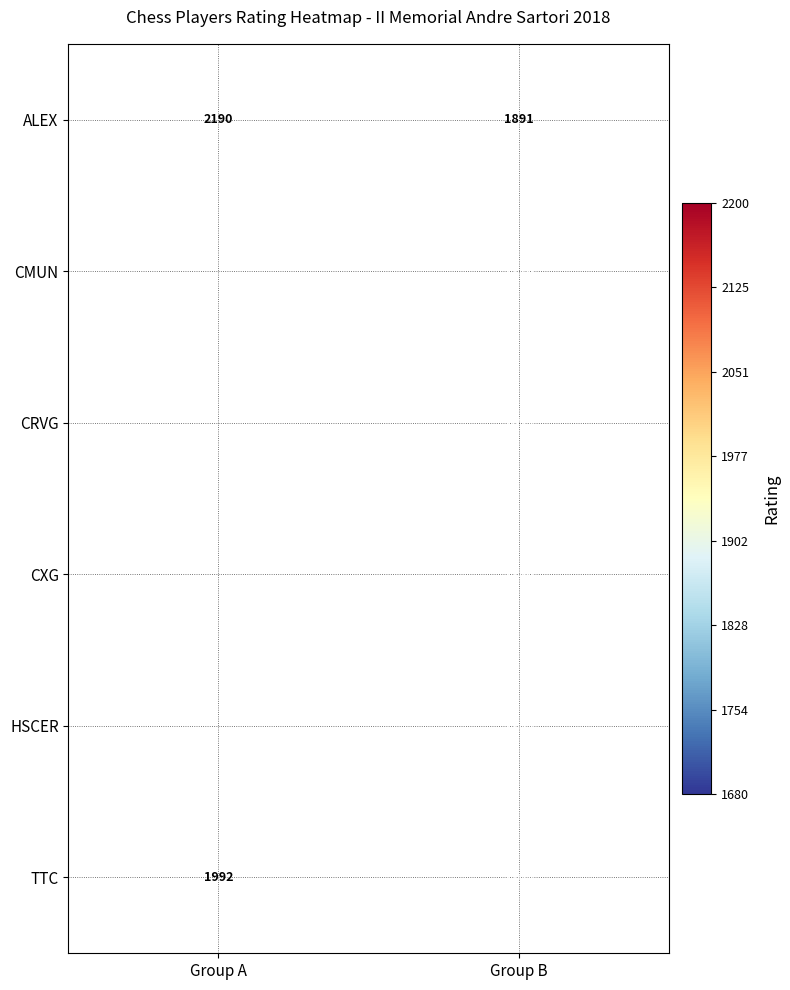

What is the maximum value shown in the chart?

2190.0